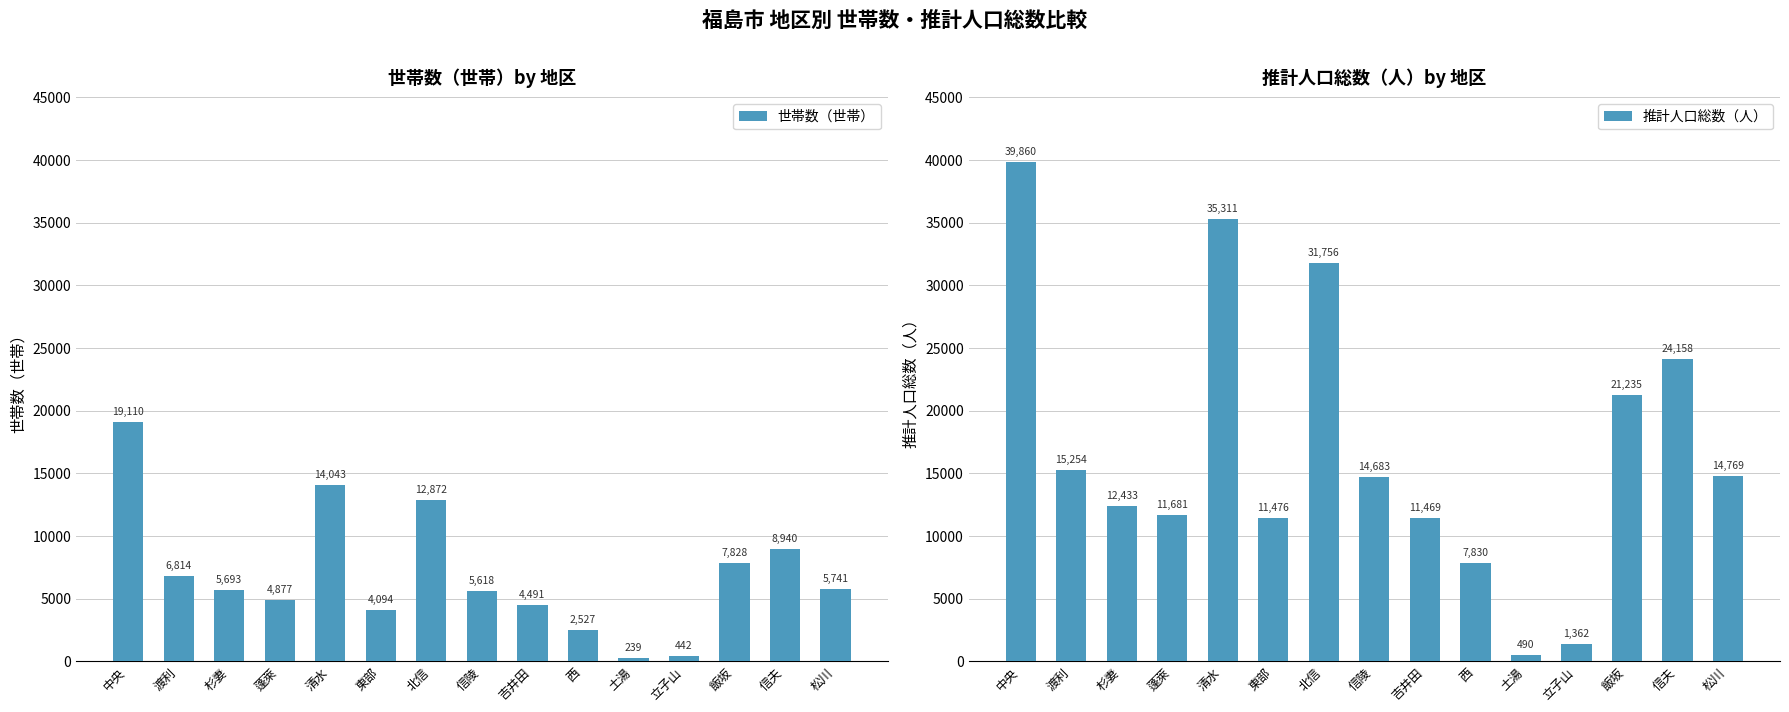

At which label does 推計人口総数（人） first exceed 14683?

中央